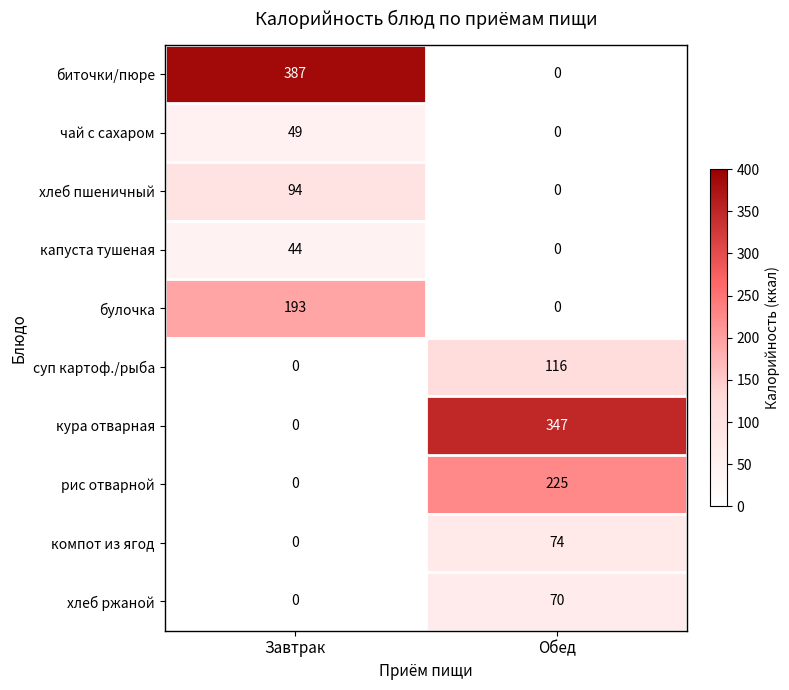

Which series has the largest total across all categories?

биточки/пюре